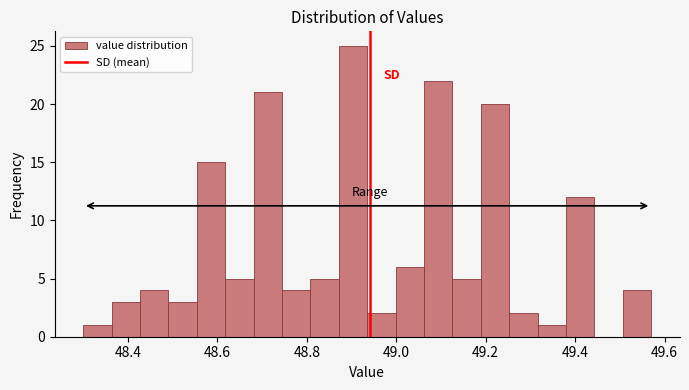

Read against the x-axis, roughly where is the centre of the tallest bar?

48.90